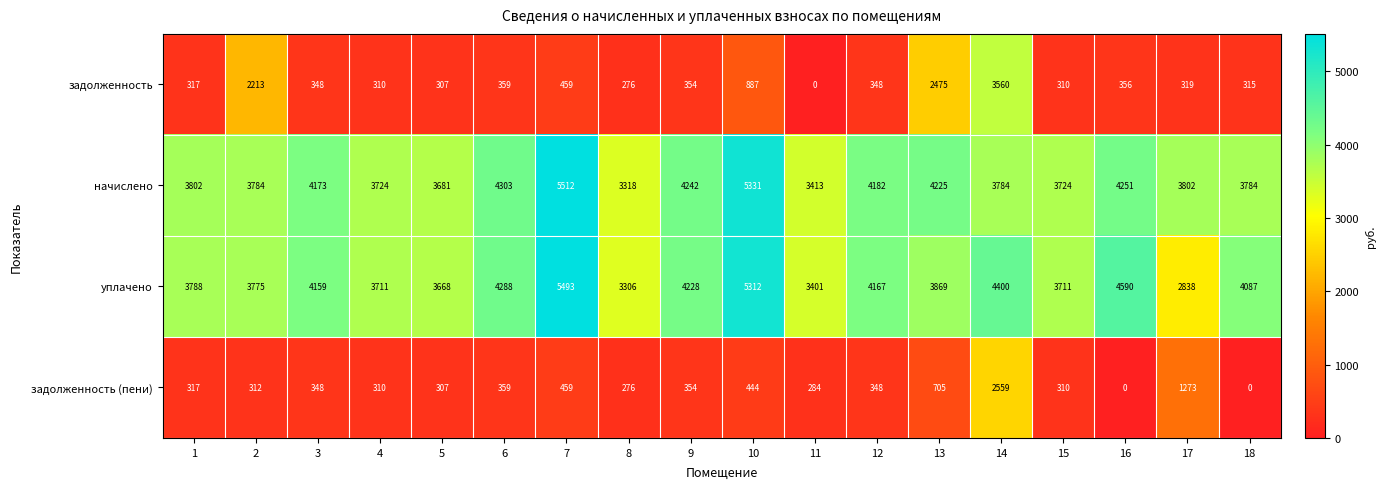

List the series in order of their peak value, lowest first.

задолженность (пени), задолженность, уплачено, начислено